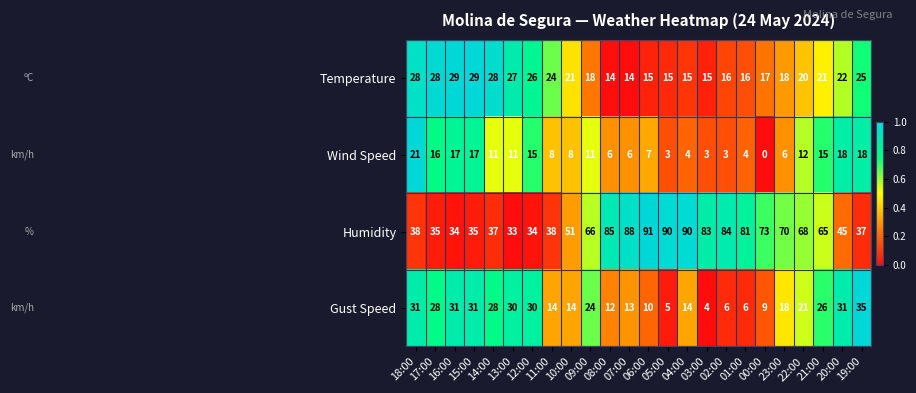

What is the average value of the Humidity series?

60